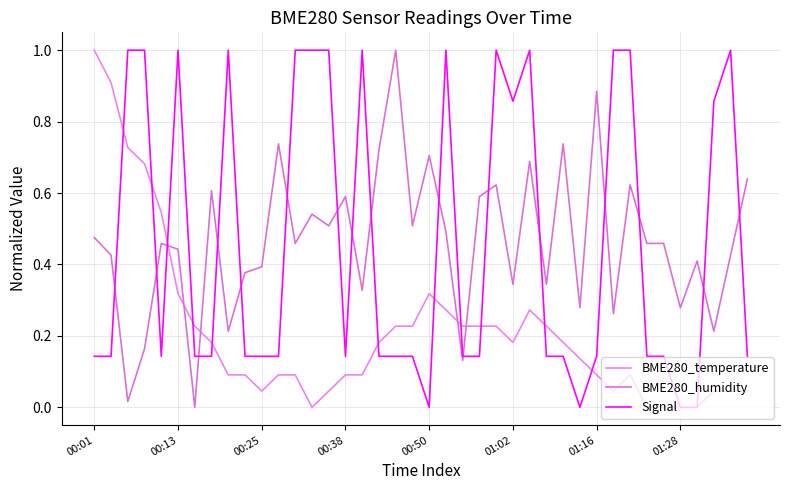

How many lines are shown in the chart?

3